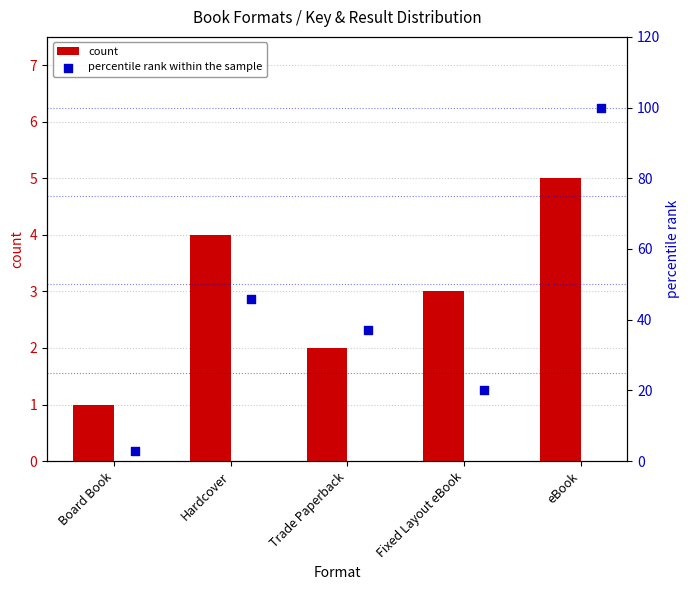

Which series contains the highest Y value?

percentile rank within the sample